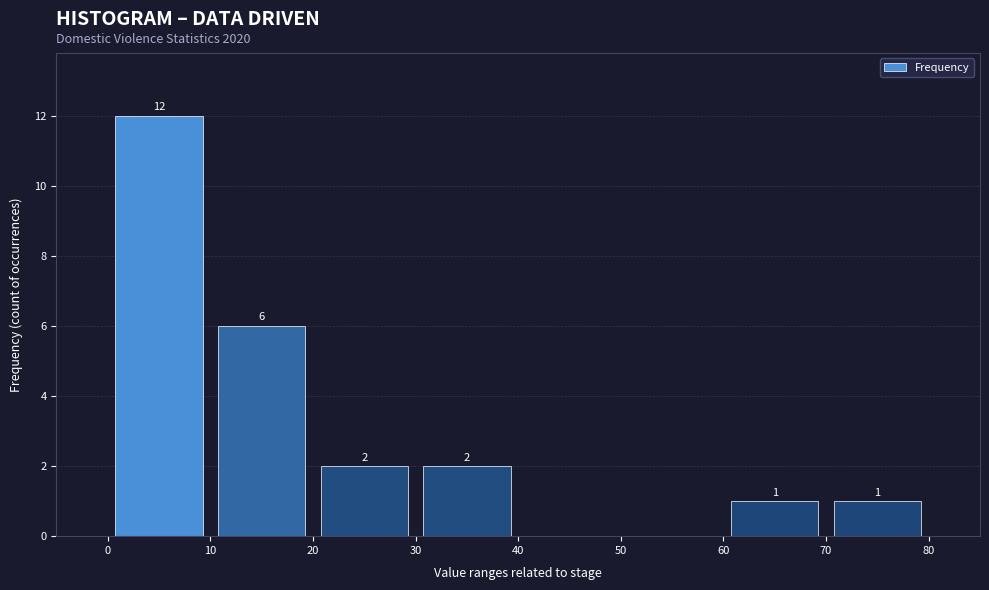

Over which range of the x-axis is the bar tallest?

0 to 10